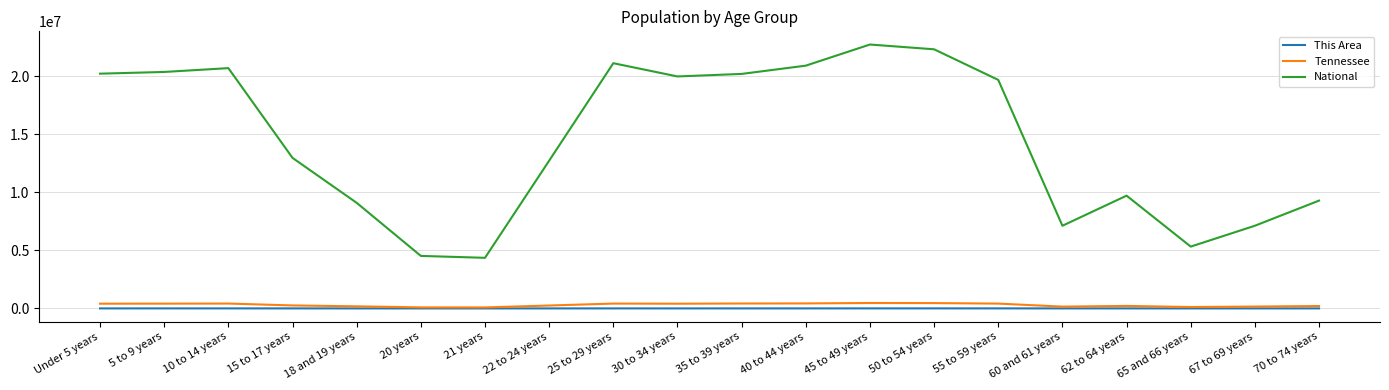

What is the difference between the highest and lowest values at 45 to 49 years?

22705381